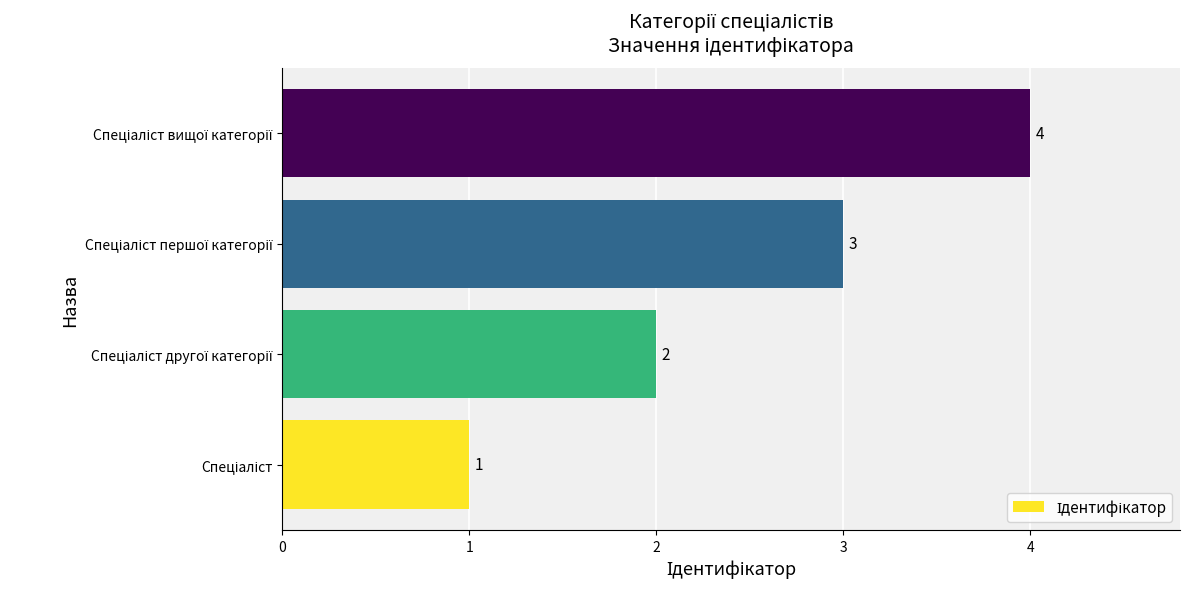

What is the maximum value shown in the chart?

4